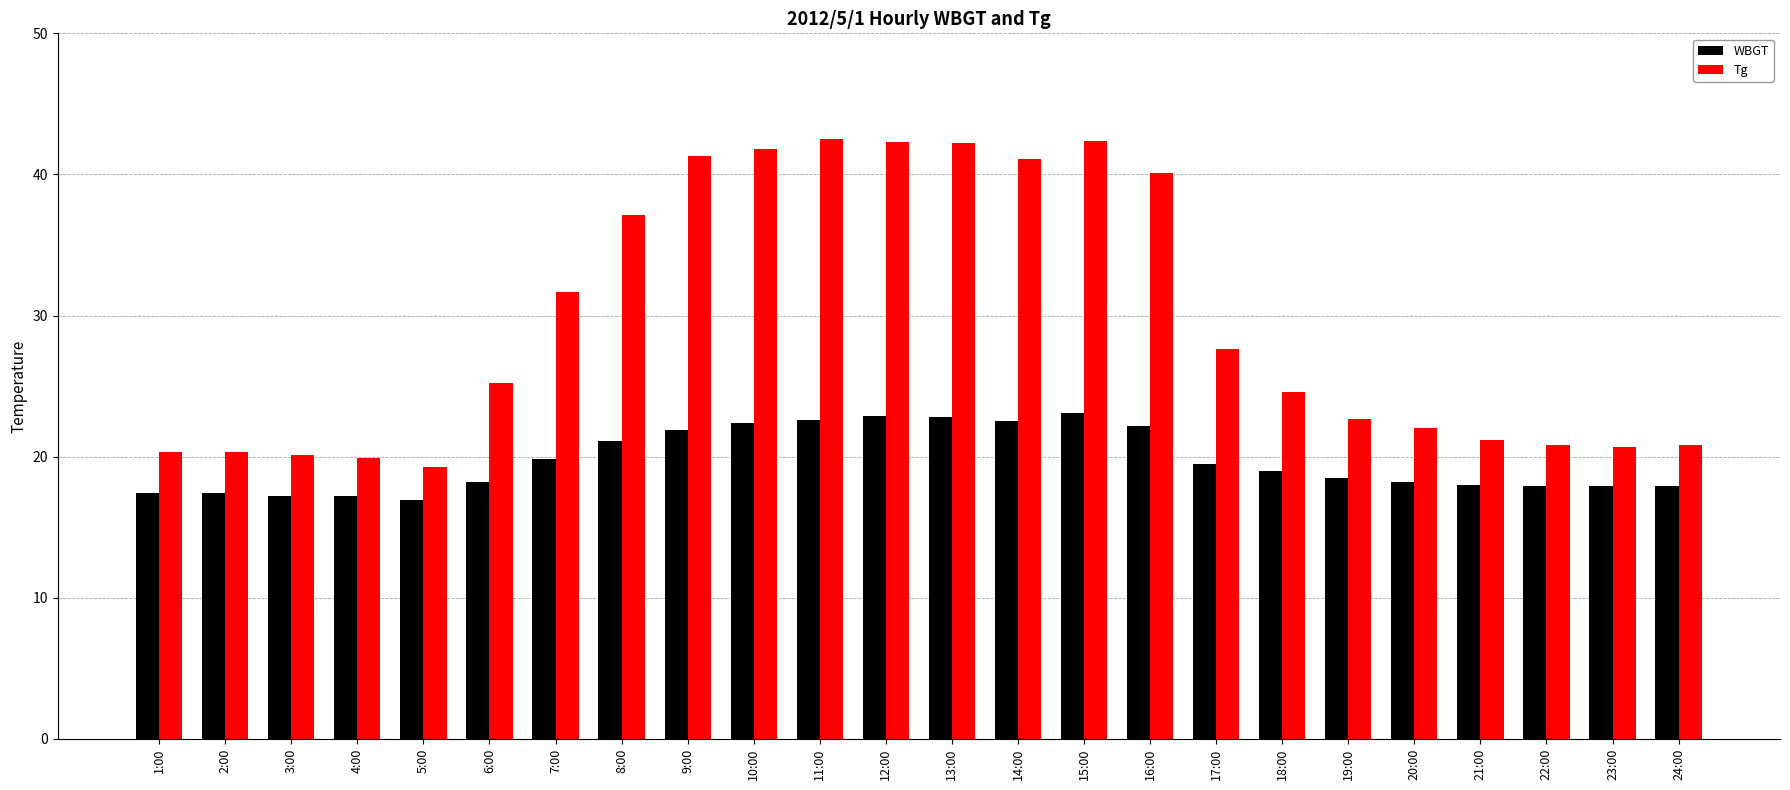

What is the lowest value of the Tg series?

19.3